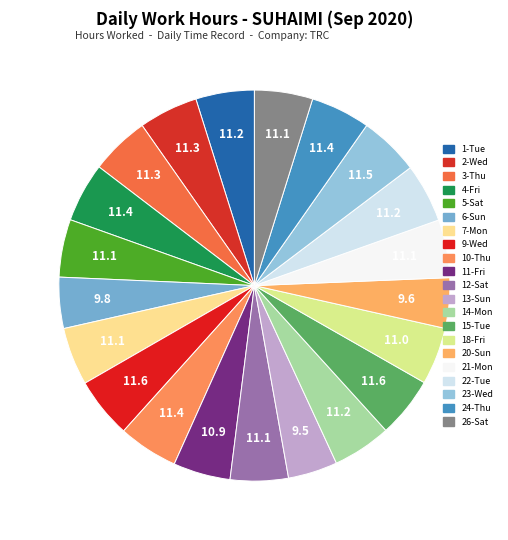

Count the number of slices in the pie.

21